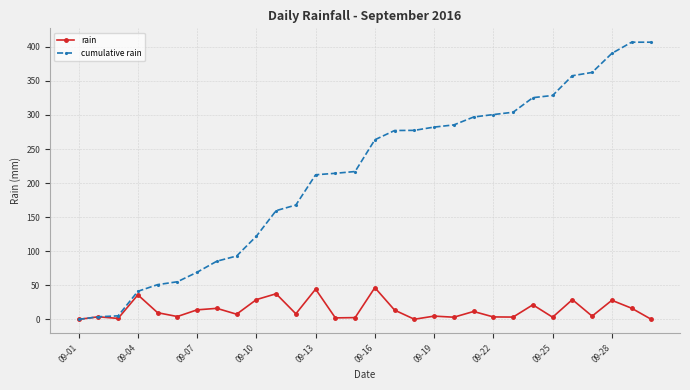

How many data points does each series have?

30